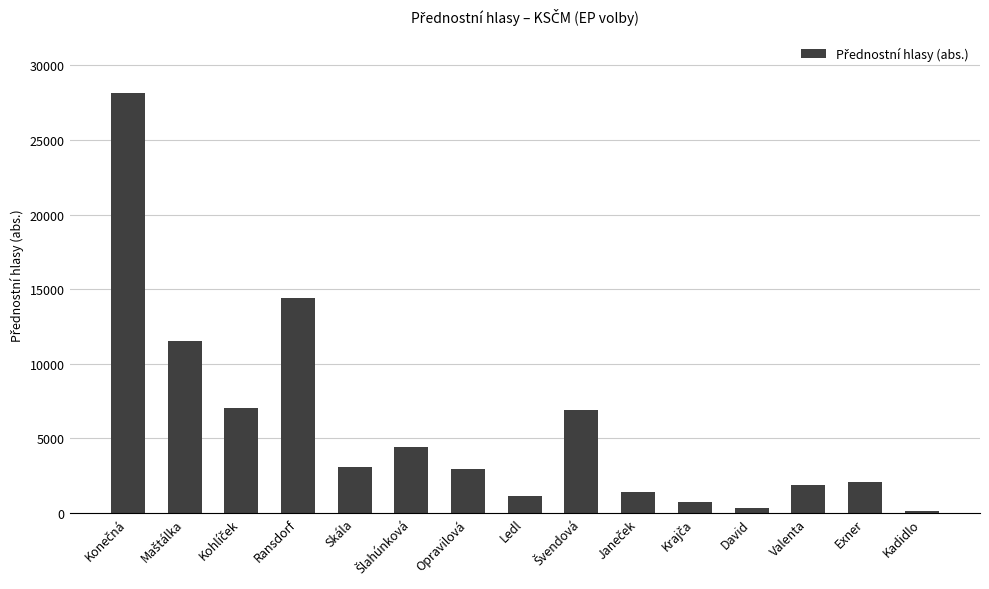

What is the ratio of the value at Ransdorf to the value at Valenta?

7.6